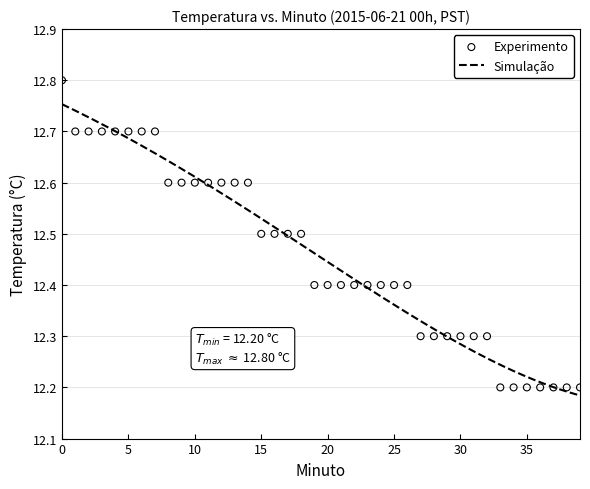

What is the change in value from 0 to 16?

-0.3